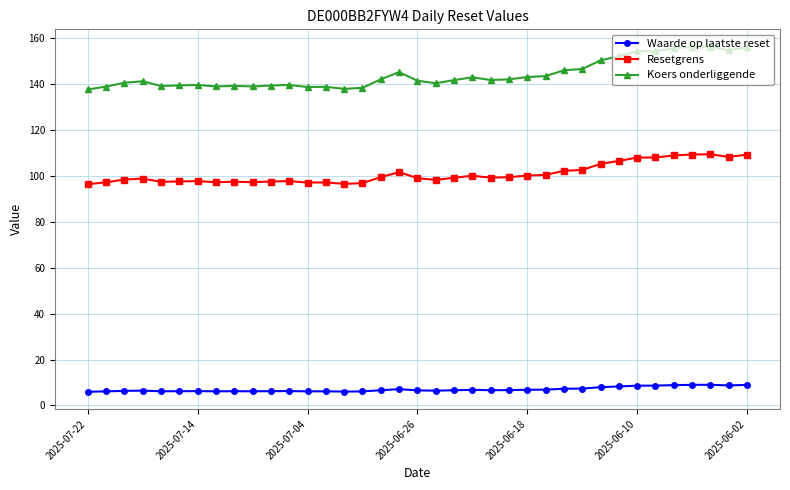

True or false: Koers onderliggende and Waarde op laatste reset cross at least once.

False